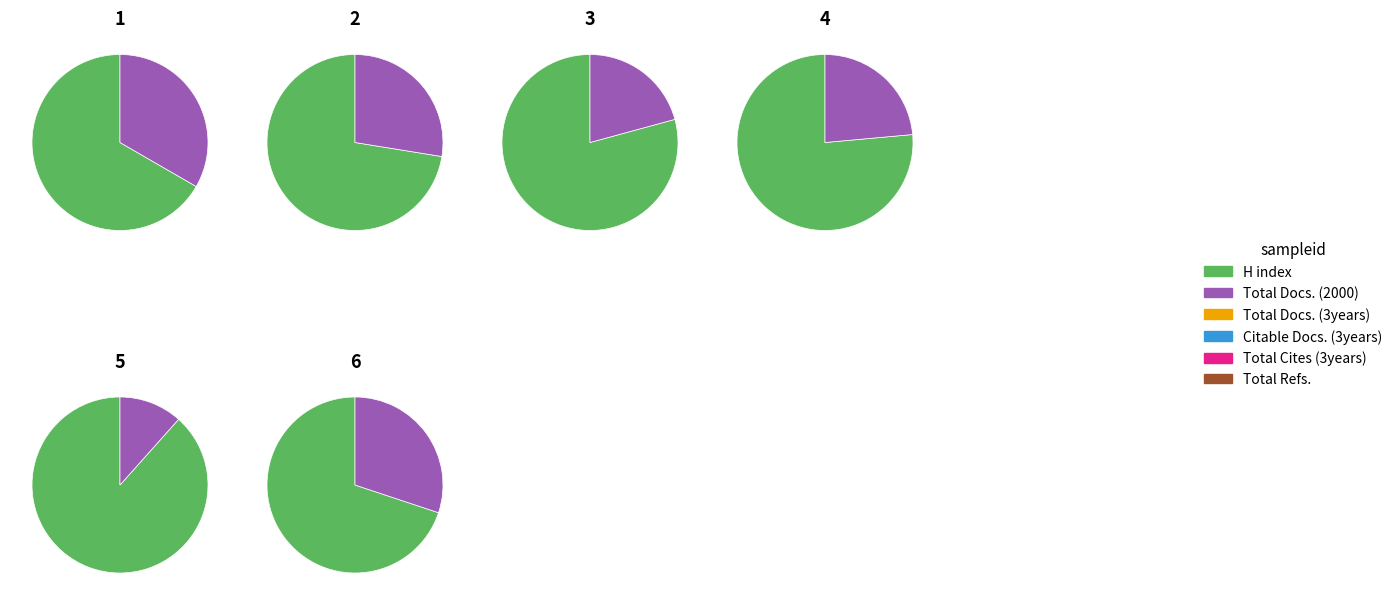

To the nearest percent, what is the average slice percentage?

50%